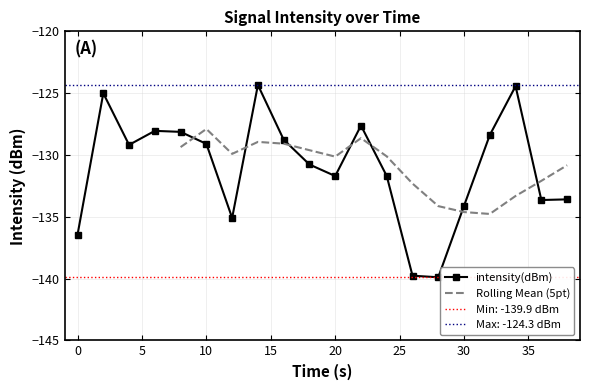

What is the difference between the maximum and minimum values?

15.6